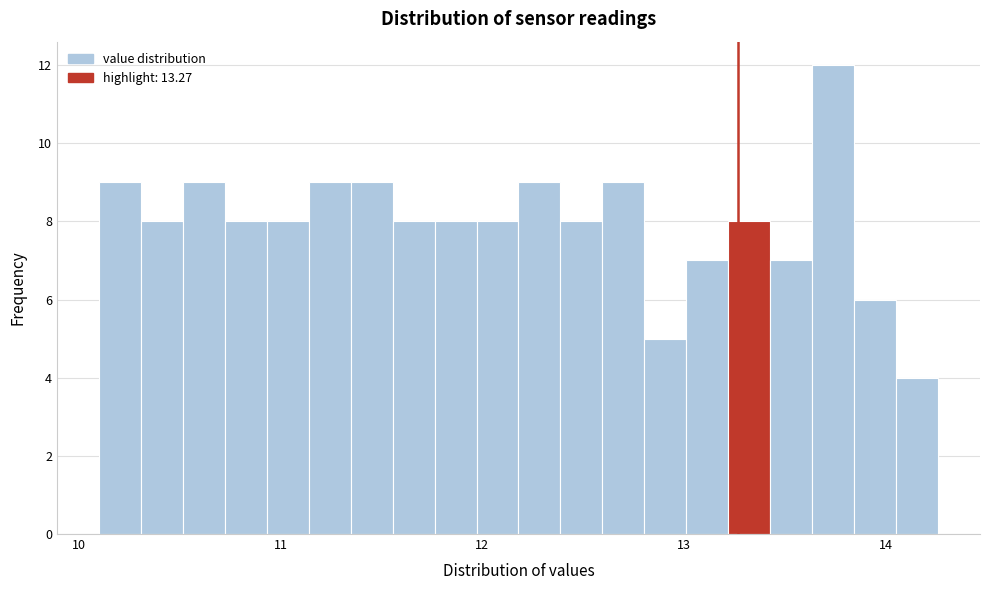

Read against the x-axis, roughly where is the centre of the tallest bar?

13.7